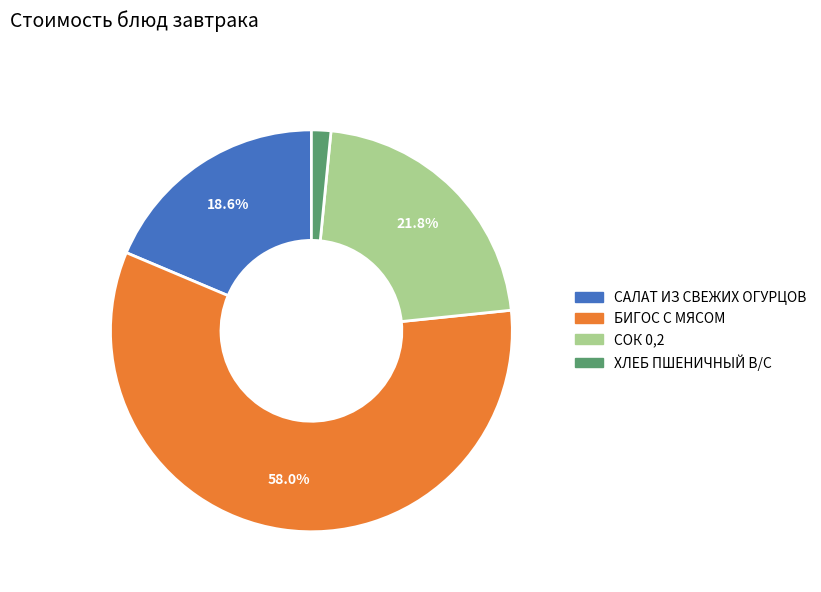

True or false: СОК 0,2 accounts for 37% of the total.

False